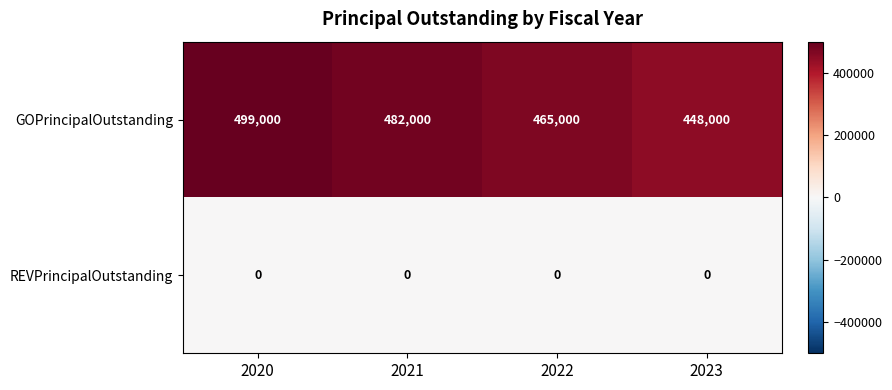

What is the total value across all series at 2022?

465000